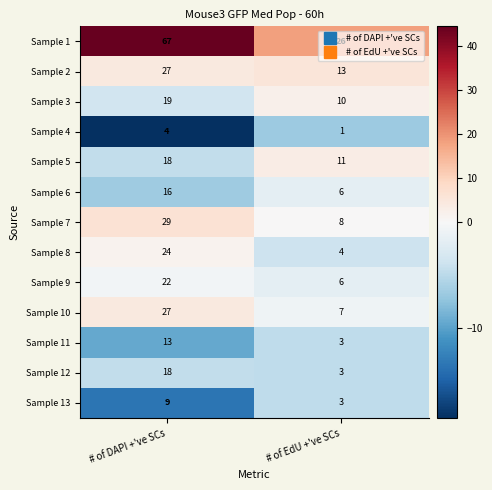

Which label corresponds to the smallest value in the chart?

# of EdU +'ve SCs